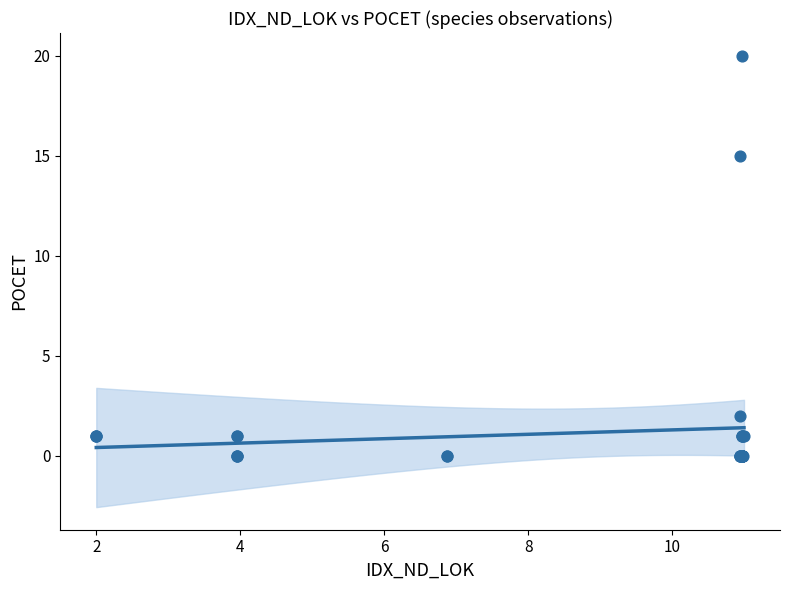

What Y value in the scatter plot is closest to 10?

15